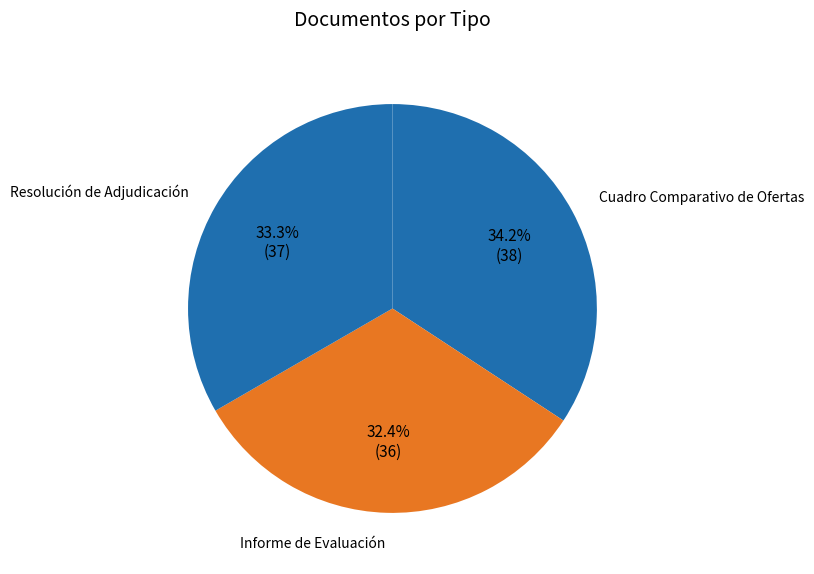

To the nearest percent, what is the difference between the Cuadro Comparativo de Ofertas and Informe de Evaluación slice percentages?

2%